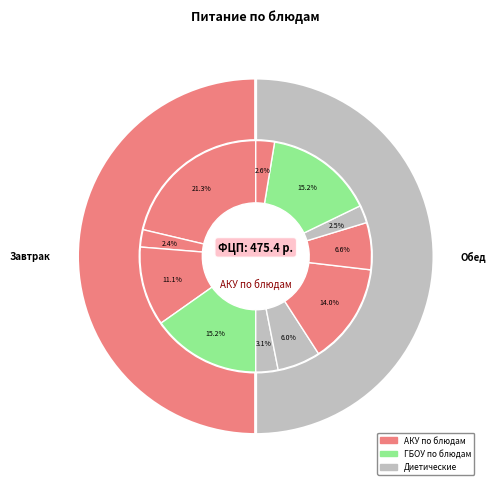

Is Салат свекольный the majority of the pie?

No